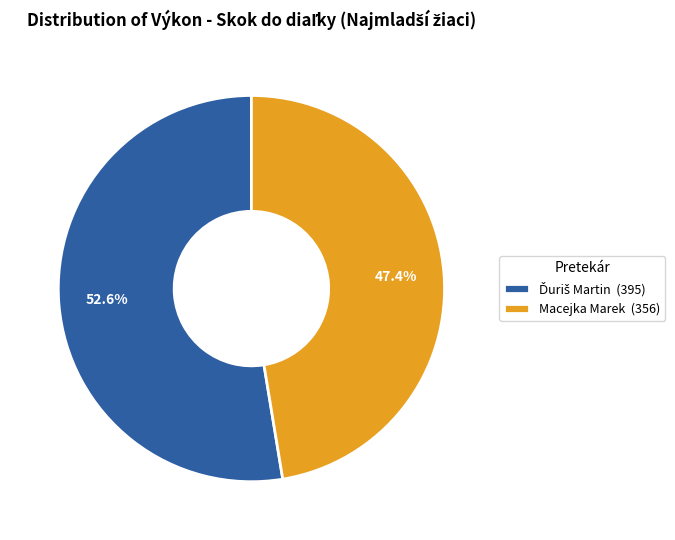

How many segments does this pie chart have?

2